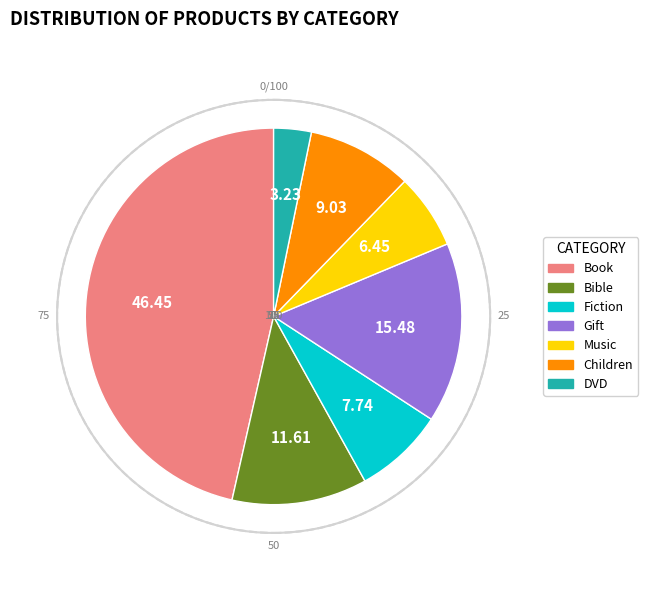

Approximately how many times larger is the value at Book compared to Gift?

3.0